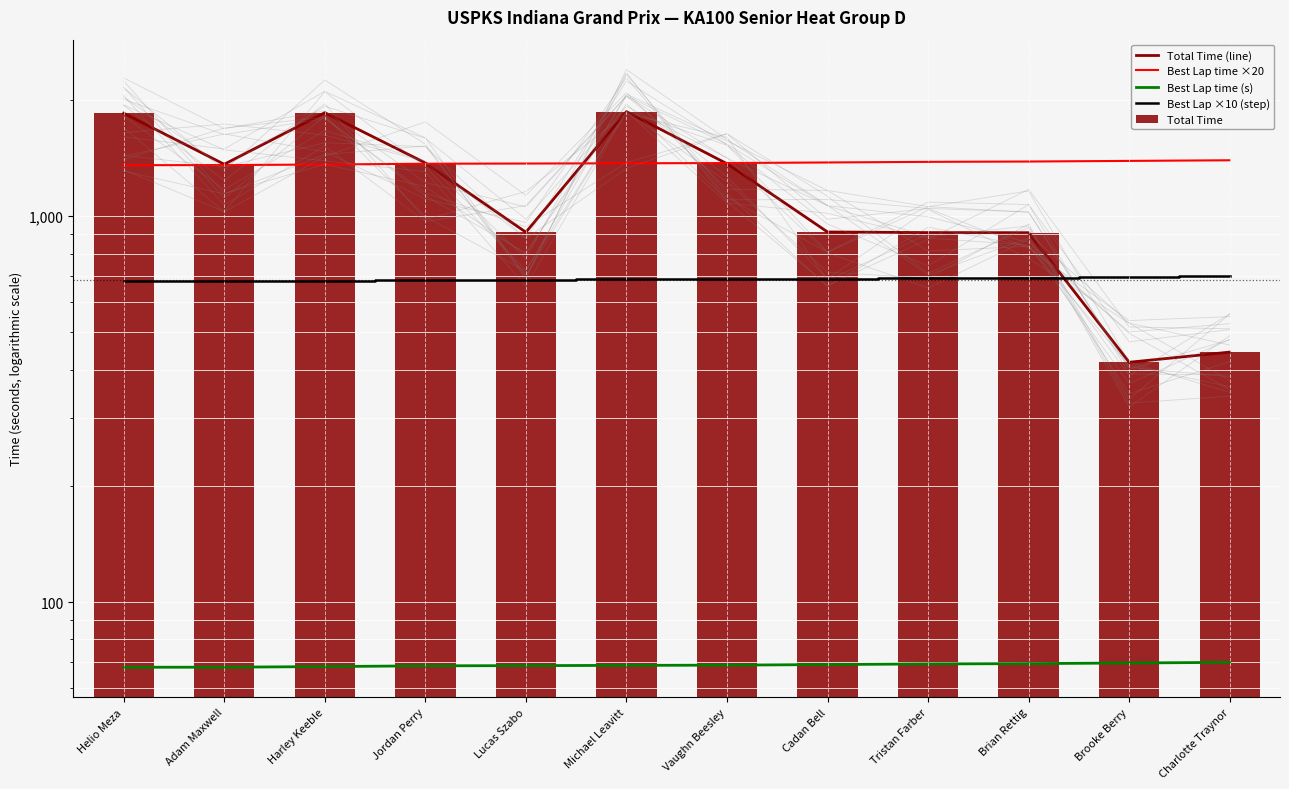

Which series has the largest total across all categories?

Best Lap time ×20